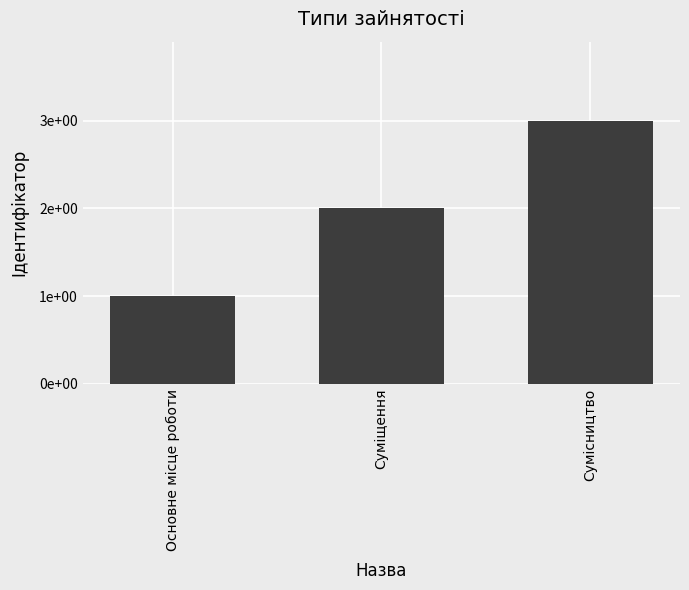

At which category does the chart reach its minimum across all series?

Основне місце роботи